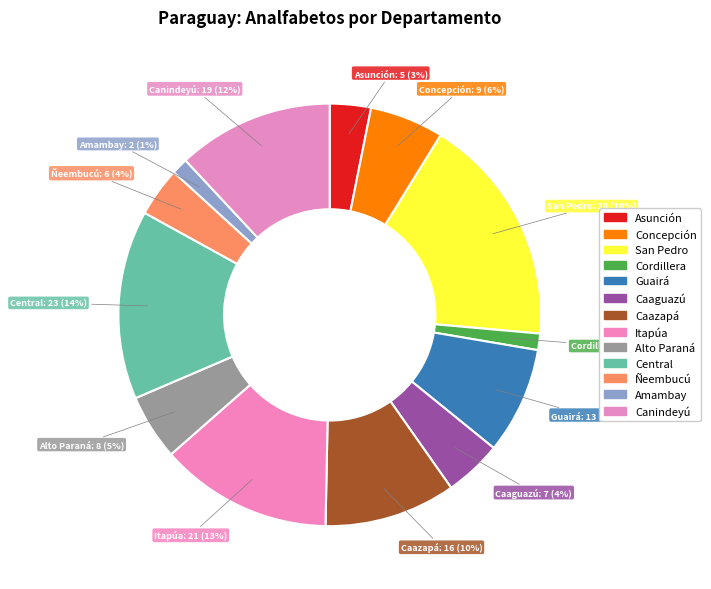

How many slices are in this pie chart?

13